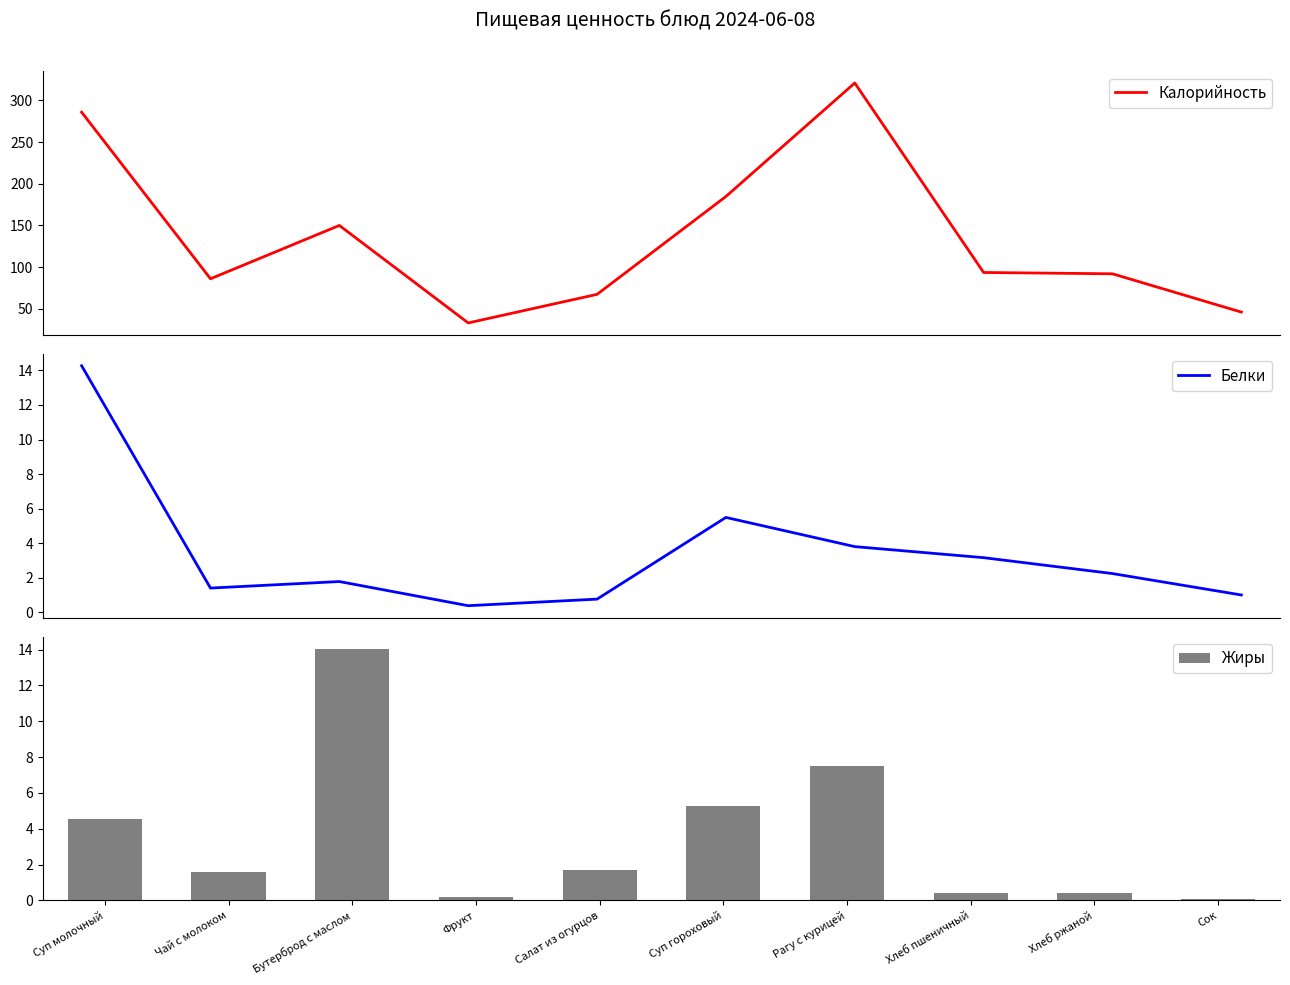

At which label does Белки first exceed 2?

Суп молочный